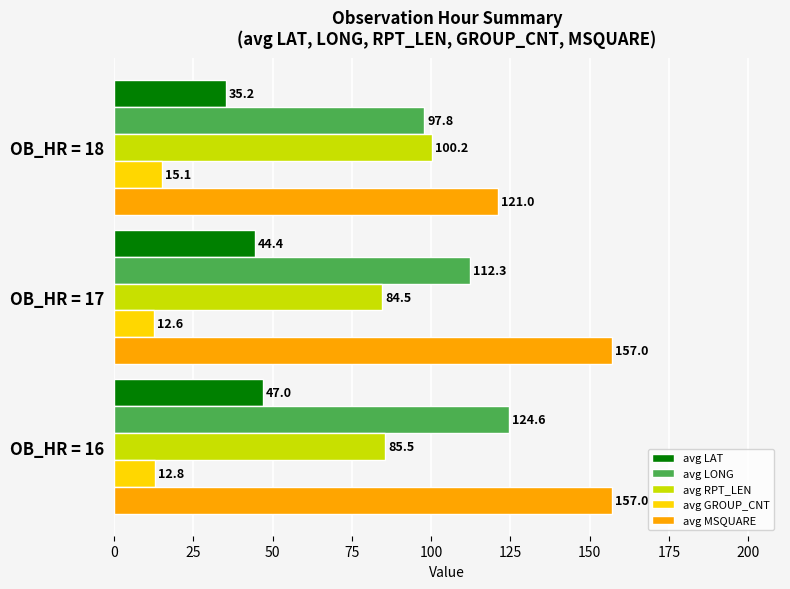

At which label is avg RPT_LEN closest to 92?

OB_HR = 16